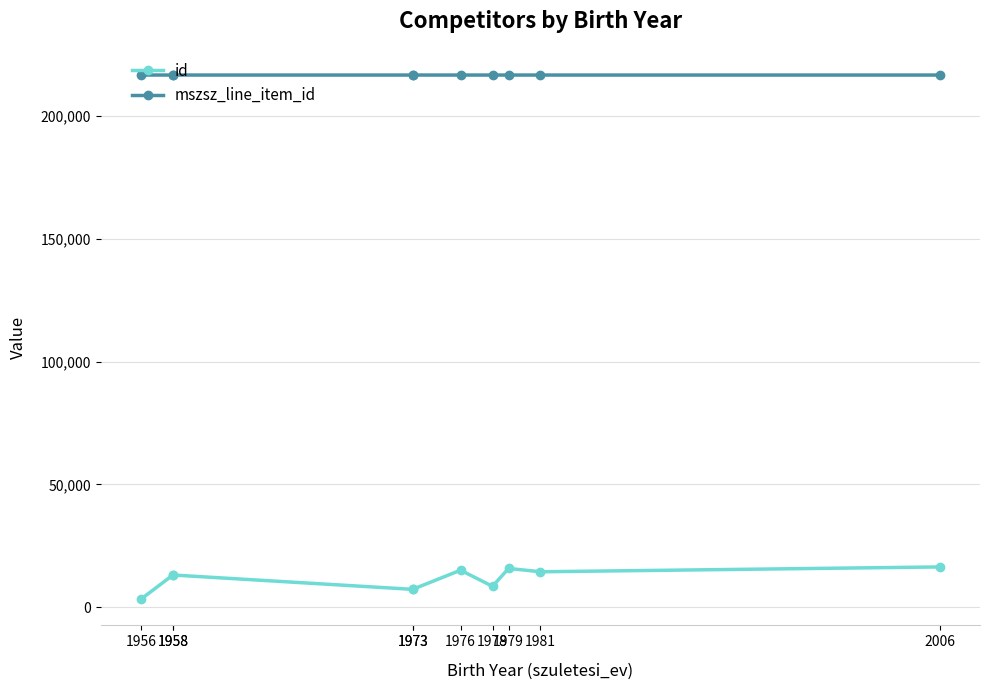

Is it true that id equals 19383 at 1981?

False